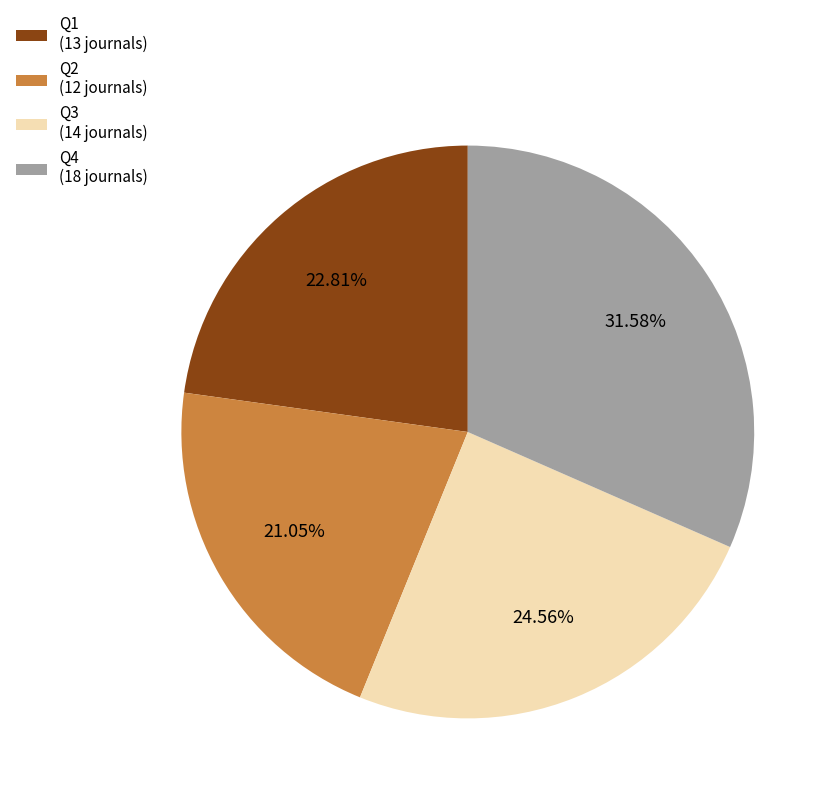

Does any single category account for the majority?

No